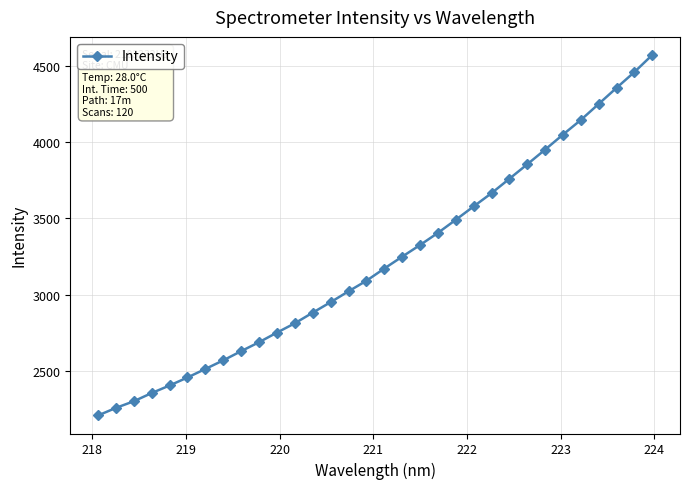

What is the value of the 22nd point from the left?

3578.6